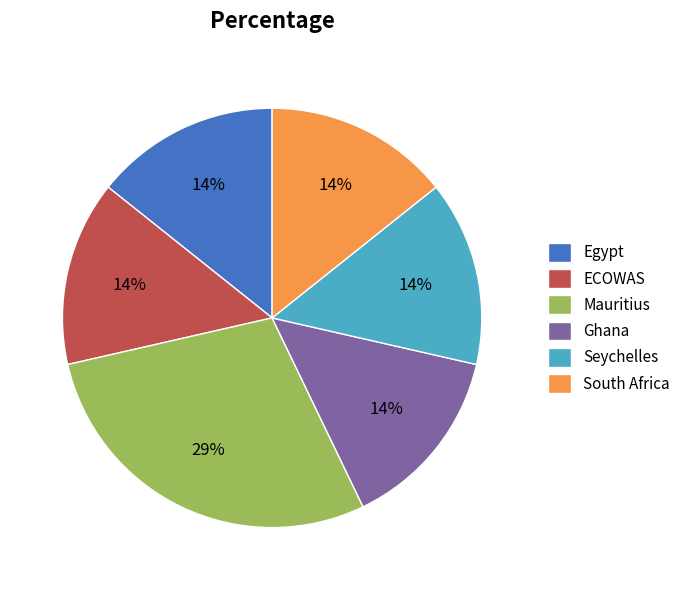

What percentage is the Seychelles slice, to the nearest percent?

14%